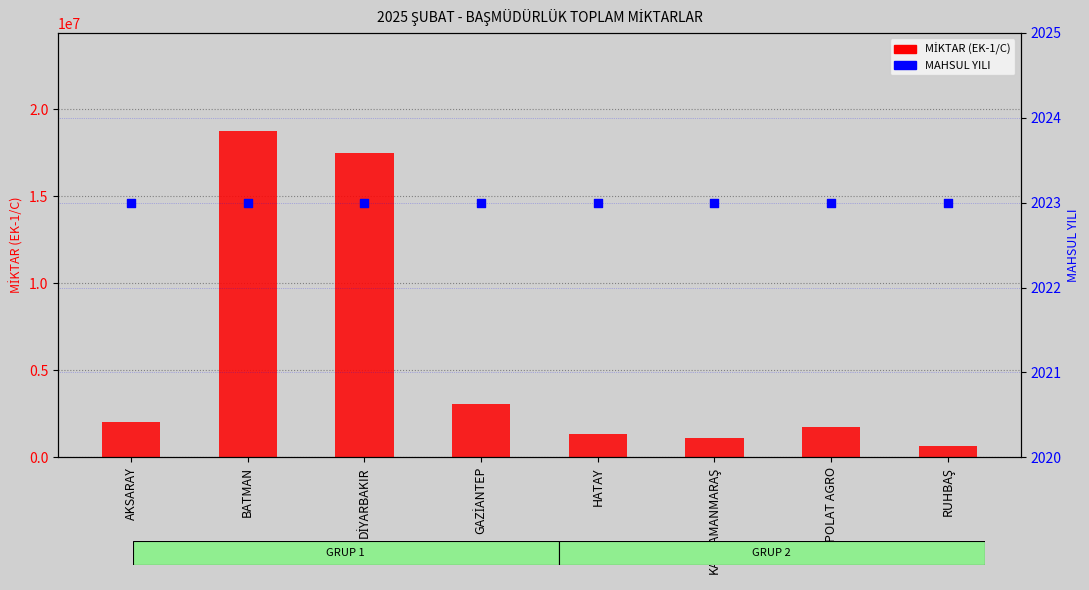

What are all the series names shown in the legend?

MİKTAR (EK-1/C), MAHSUL YILI